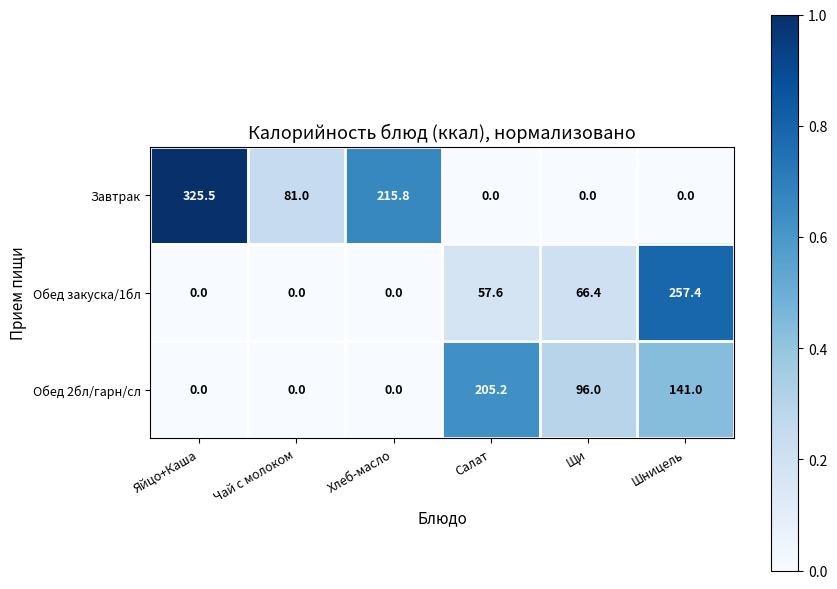

List the series in order of their overall mean, highest first.

Завтрак, Обед 2бл/гарн/сл, Обед закуска/1бл